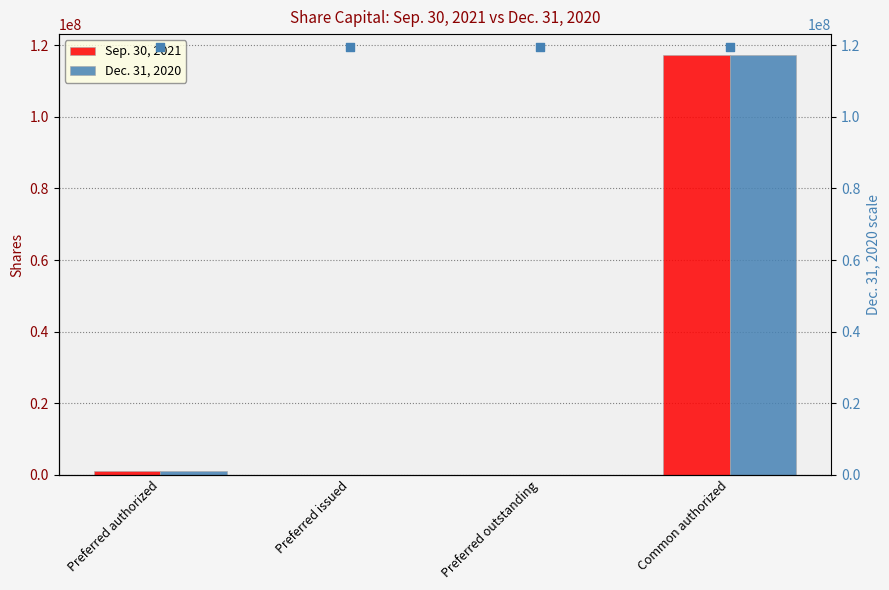

Which series reaches the minimum Y coordinate?

Sep. 30, 2021